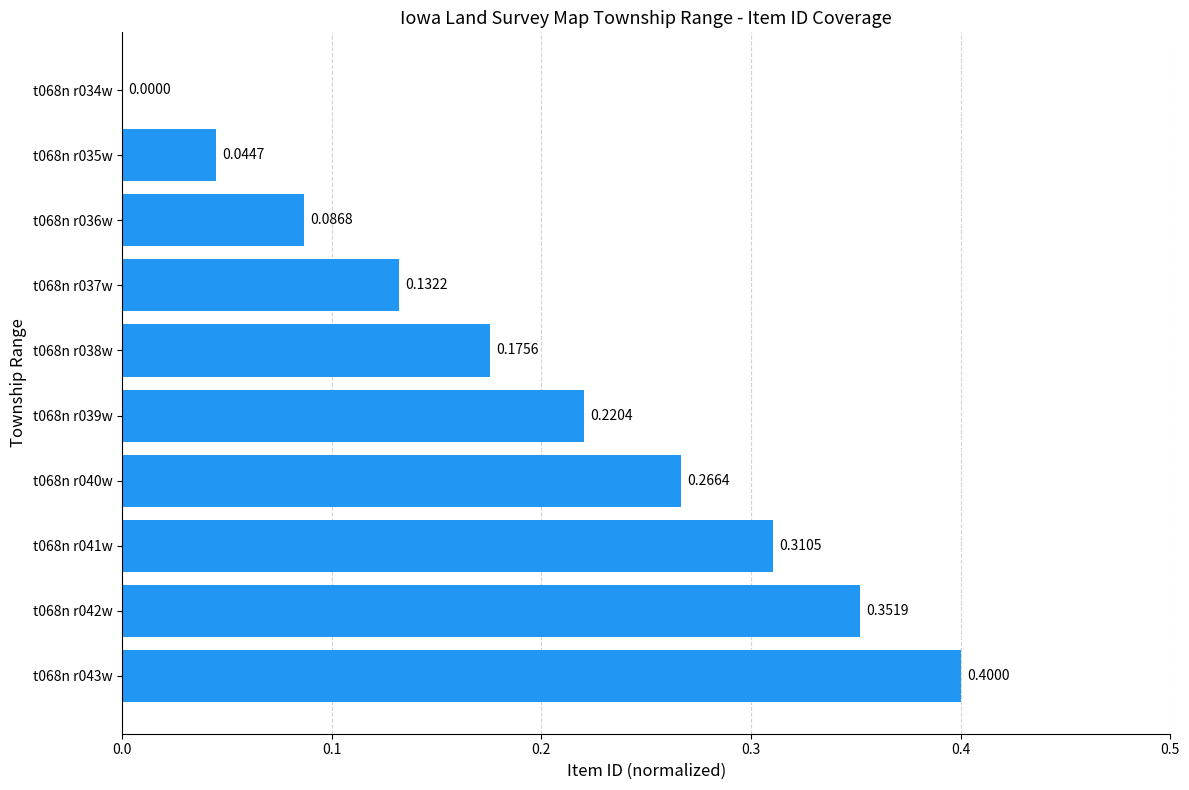

What is the sum of all values?

2.0